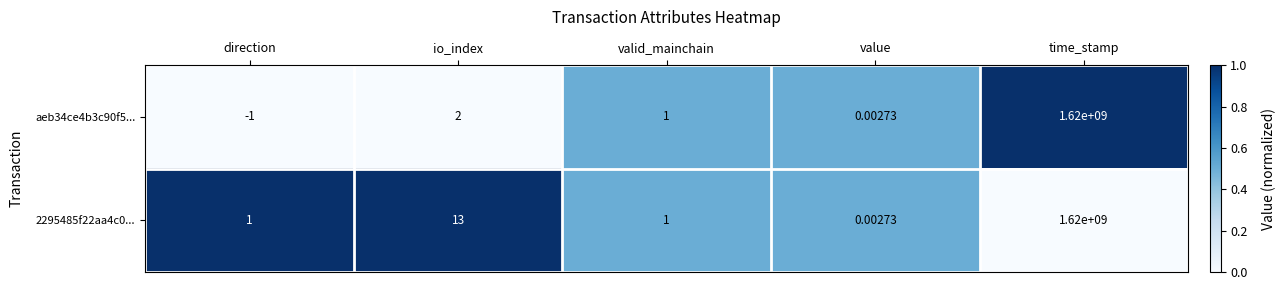

Which category has the highest value in the 2295485f22aa4c0... series?

time_stamp